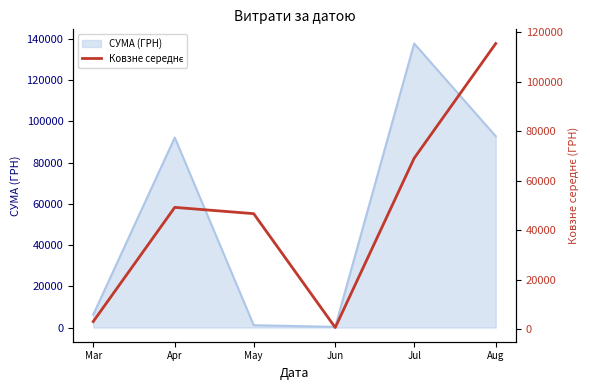

List the labels in order of value, largest first.

Aug, Jul, Apr, May, Mar, Jun